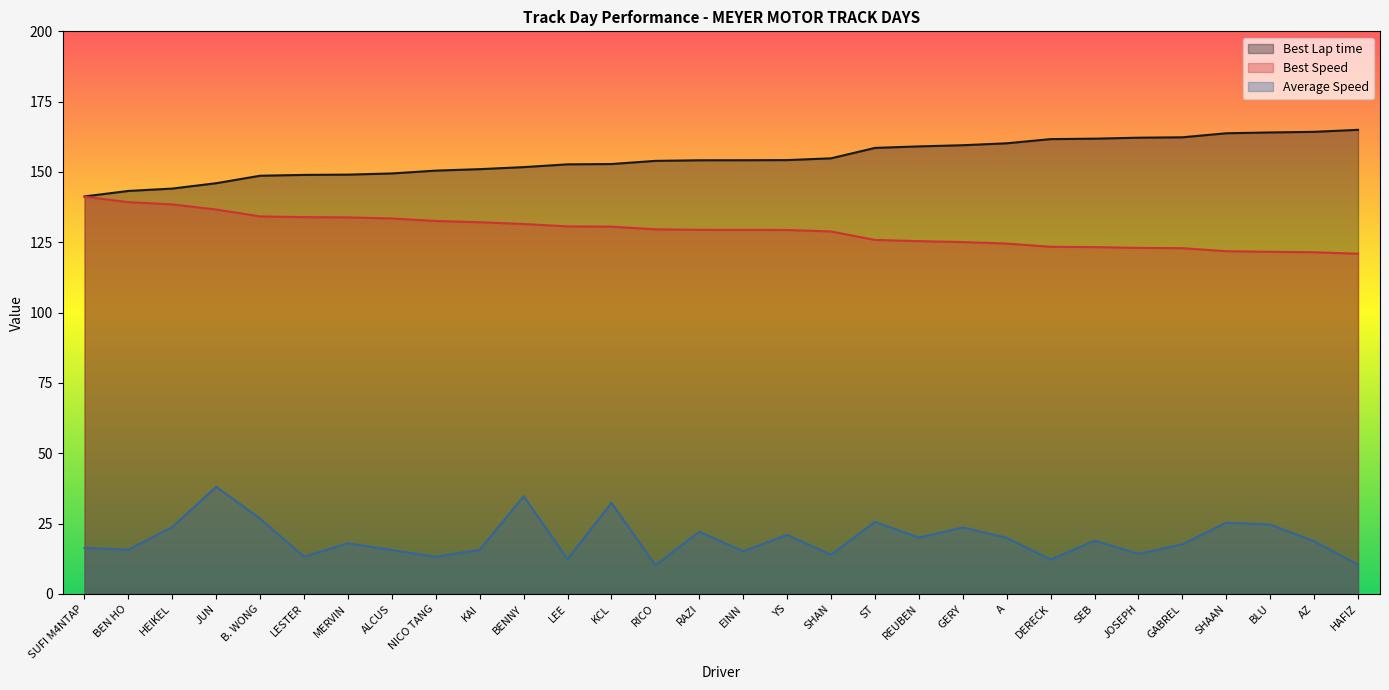

Reading left to right, list all the values displayed in this chart.

Best Lap time: SUFI M4NTAP=141.3	BEN HO=143.3	HEIKEL=144.1	JUN=146.0	B. WONG=148.7	LESTER=149.0	MERVIN=149.1	ALCUS=149.5	NICO TANG=150.5	KAI=151.0	BENNY=151.7	LEE=152.7	KCL=152.8	RICO=154.0	RAZI=154.2	EINN=154.2	YS=154.2	SHAN=154.9	ST=158.6	REUBEN=159.1	GERY=159.5	A=160.2	DERECK=161.7	SEB=161.8	JOSEPH=162.2	GABREL=162.3	SHAAN=163.8	BLU=164.1	AZ=164.3	HAFIZ=165.0
Best Speed: SUFI M4NTAP=141.2	BEN HO=139.3	HEIKEL=138.5	JUN=136.7	B. WONG=134.2	LESTER=134.0	MERVIN=133.9	ALCUS=133.5	NICO TANG=132.6	KAI=132.1	BENNY=131.5	LEE=130.7	KCL=130.6	RICO=129.6	RAZI=129.4	EINN=129.4	YS=129.4	SHAN=128.9	ST=125.8	REUBEN=125.4	GERY=125.1	A=124.6	DERECK=123.4	SEB=123.3	JOSEPH=123.0	GABREL=122.9	SHAAN=121.8	BLU=121.6	AZ=121.5	HAFIZ=120.9
Average Speed: SUFI M4NTAP=16.4	BEN HO=15.8	HEIKEL=23.8	JUN=38.1	B. WONG=26.8	LESTER=13.2	MERVIN=18.0	ALCUS=15.6	NICO TANG=13.3	KAI=15.7	BENNY=34.8	LEE=12.4	KCL=32.4	RICO=10.2	RAZI=22.1	EINN=15.2	YS=21.0	SHAN=14.0	ST=25.6	REUBEN=20.1	GERY=23.7	A=19.9	DERECK=12.2	SEB=19.0	JOSEPH=14.3	GABREL=17.7	SHAAN=25.3	BLU=24.6	AZ=18.8	HAFIZ=10.4